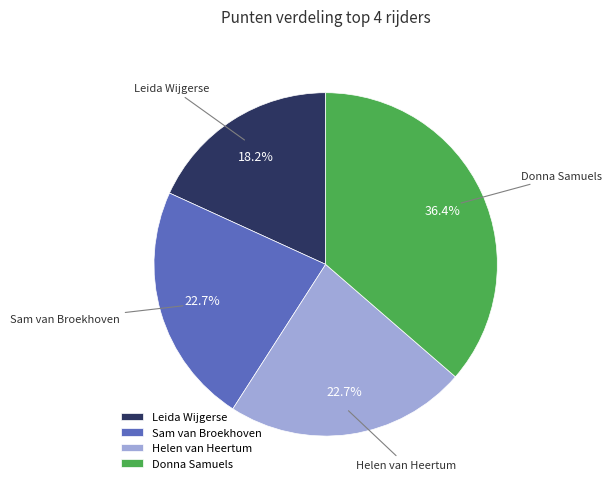

What is the smallest slice in the pie chart?

Leida Wijgerse